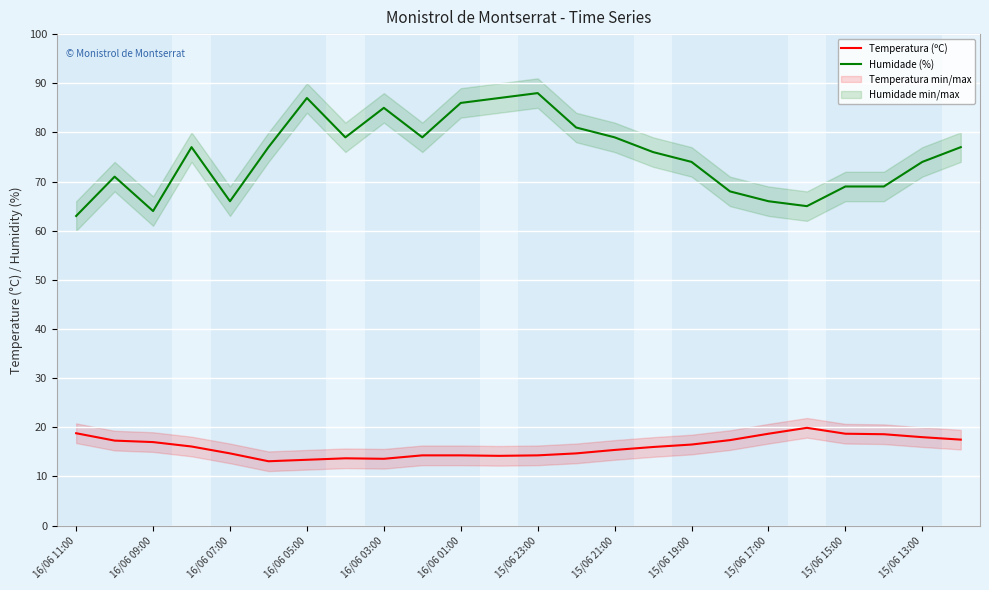

What value does the Humidade (%) series have at 15/06 13:00?

74.0